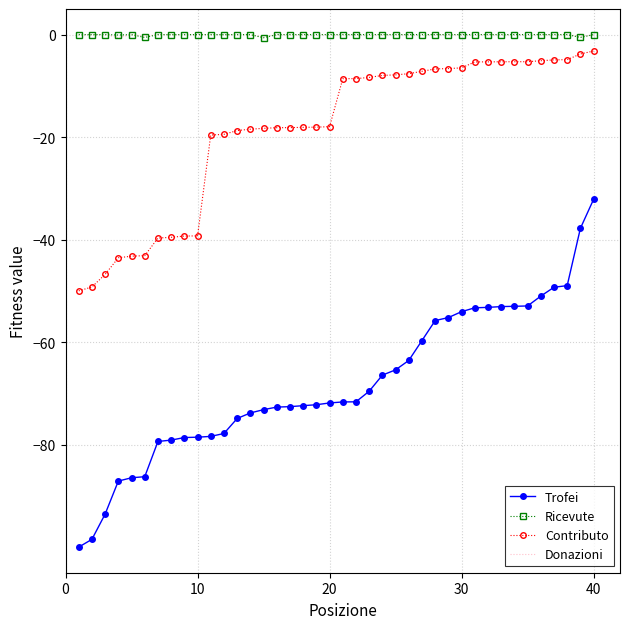

Which series has the largest range (max minus min)?

Trofei